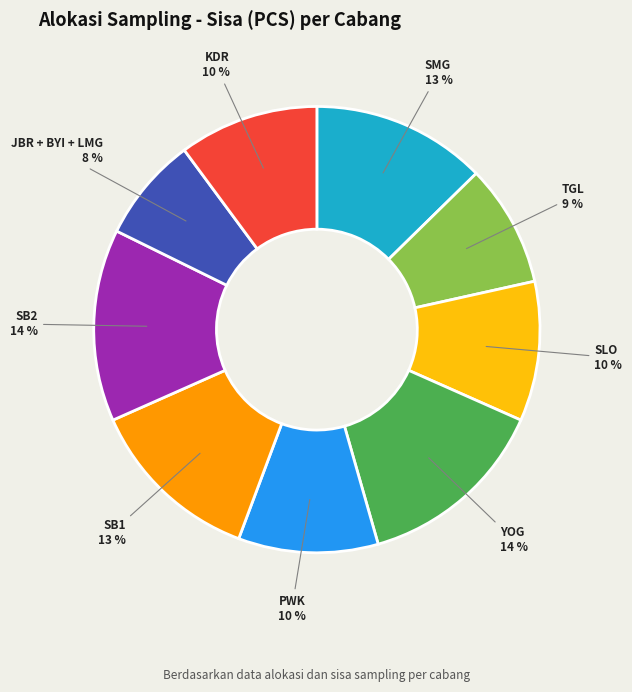

The TGL slice represents 9% of the pie. True or false?

True